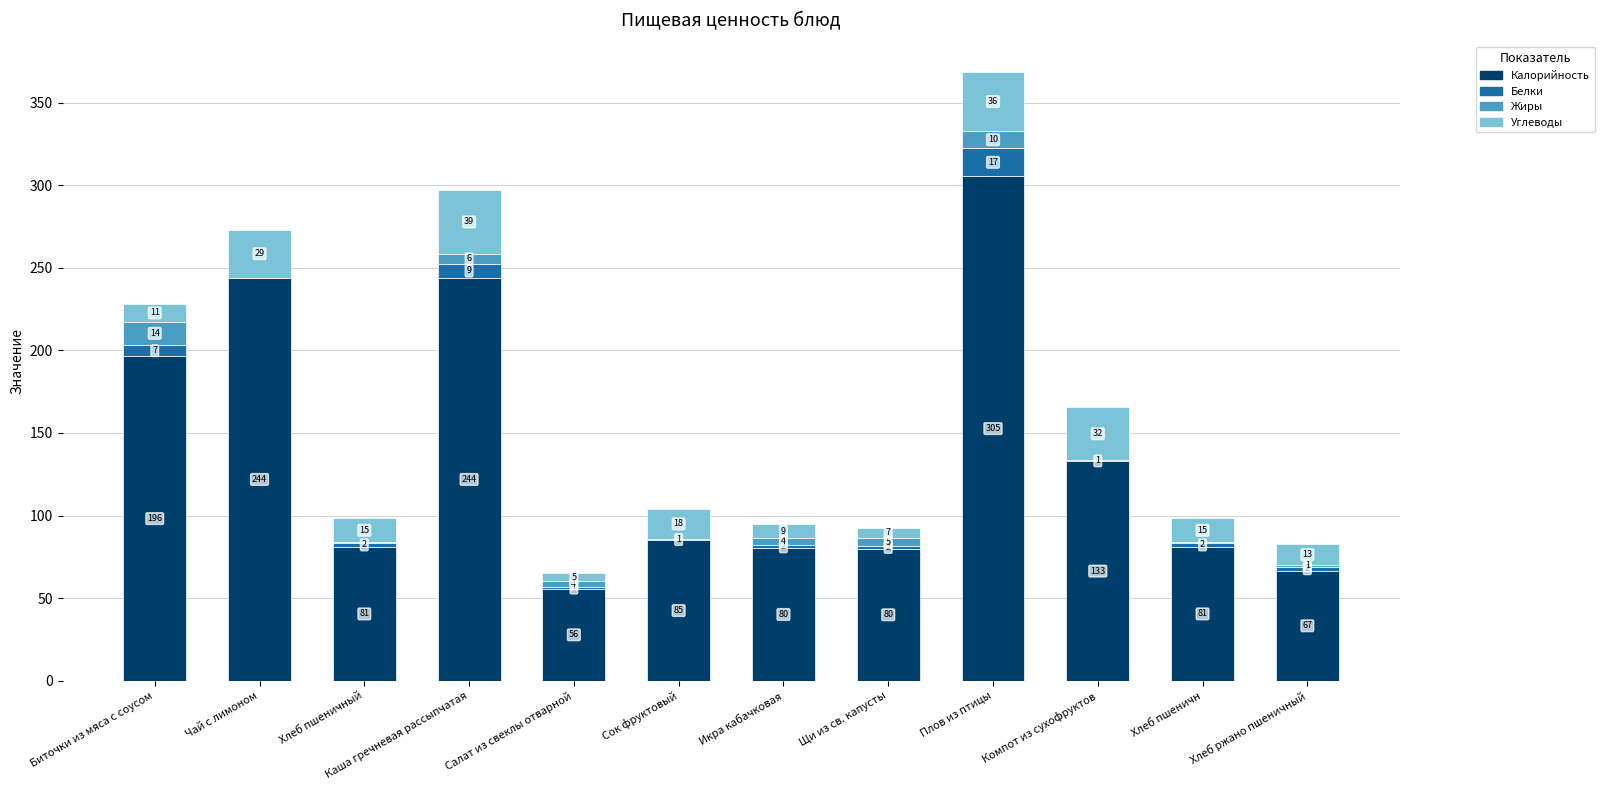

Are the bars horizontal?

No